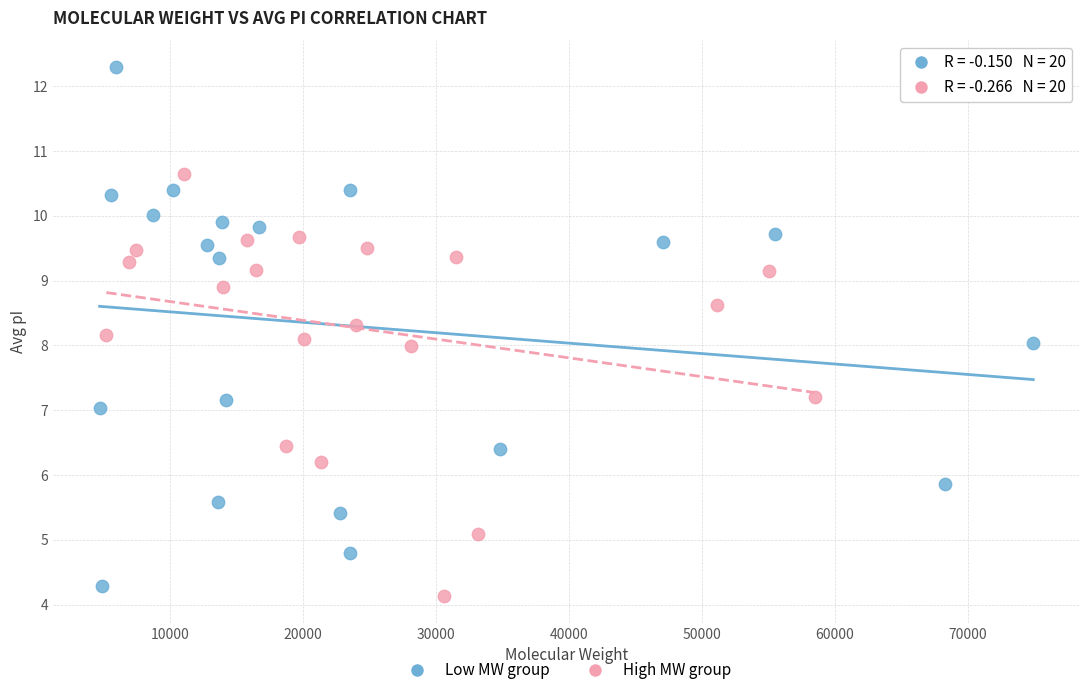

Which series contains the highest Y value?

Low MW group